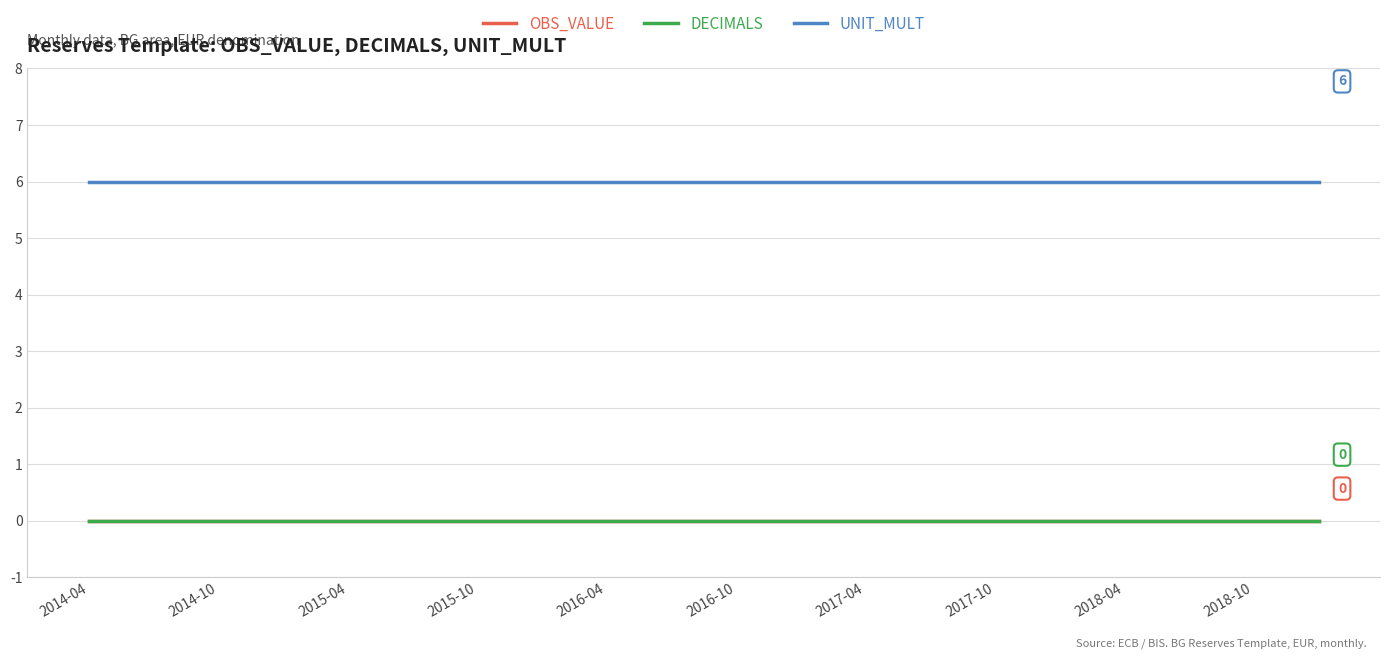

True or false: OBS_VALUE and UNIT_MULT cross at least once.

False